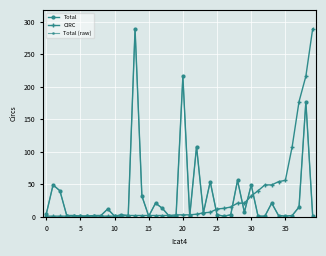

Is this an area chart (filled region under the line)?

No